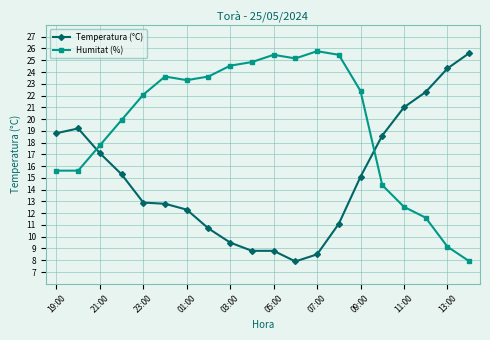

What is the smallest value displayed?

7.9